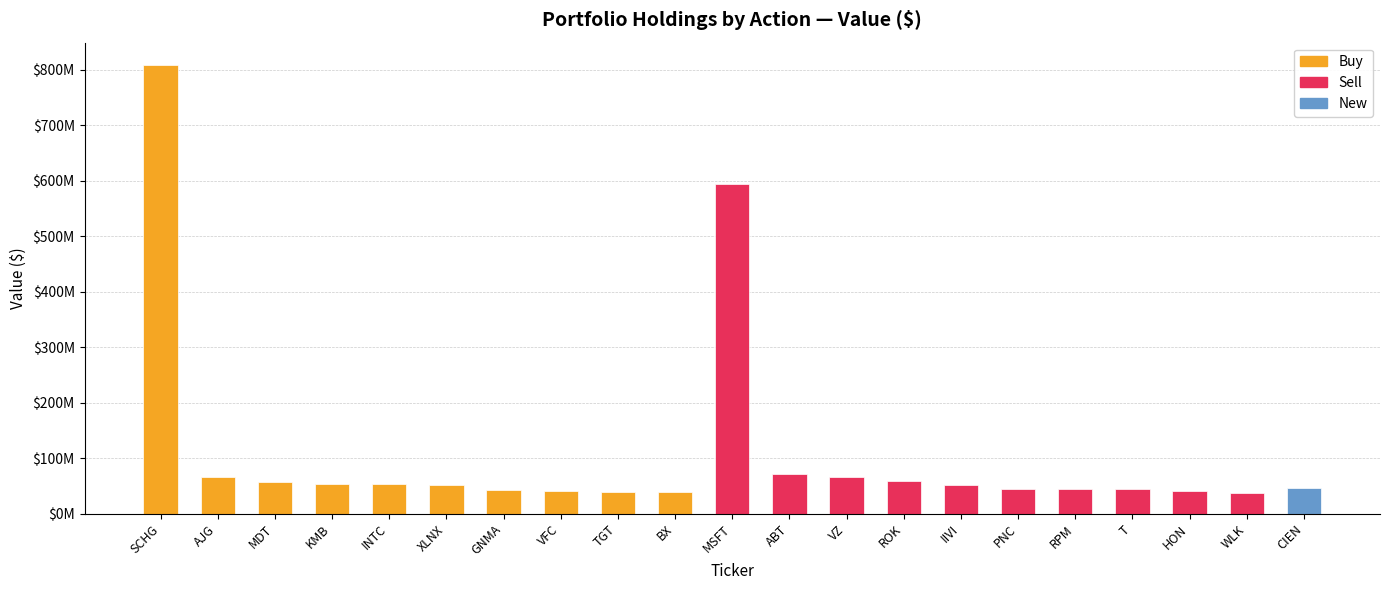

Which series has the largest total across all categories?

Buy